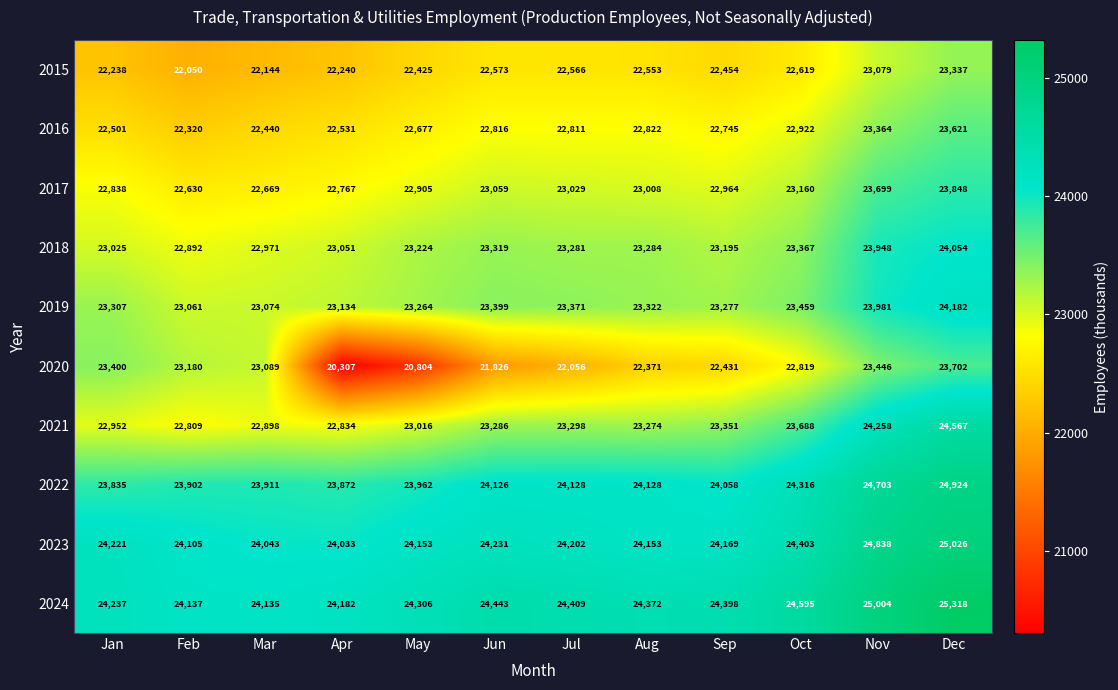

What is the minimum value shown in the chart?

20307